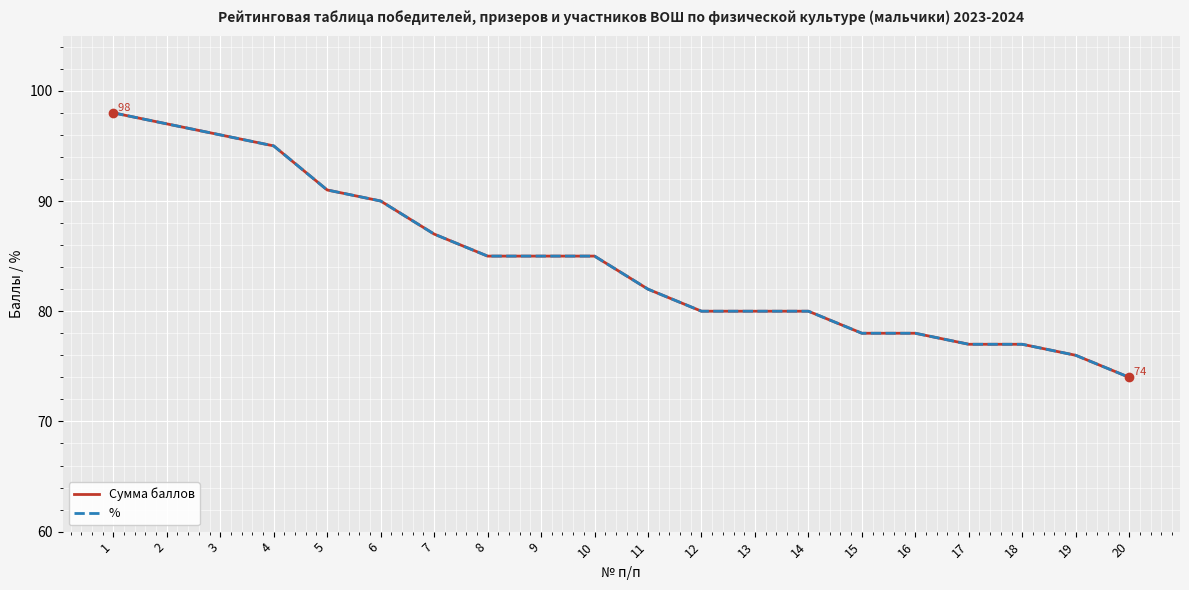

Is this an area chart (filled region under the line)?

No